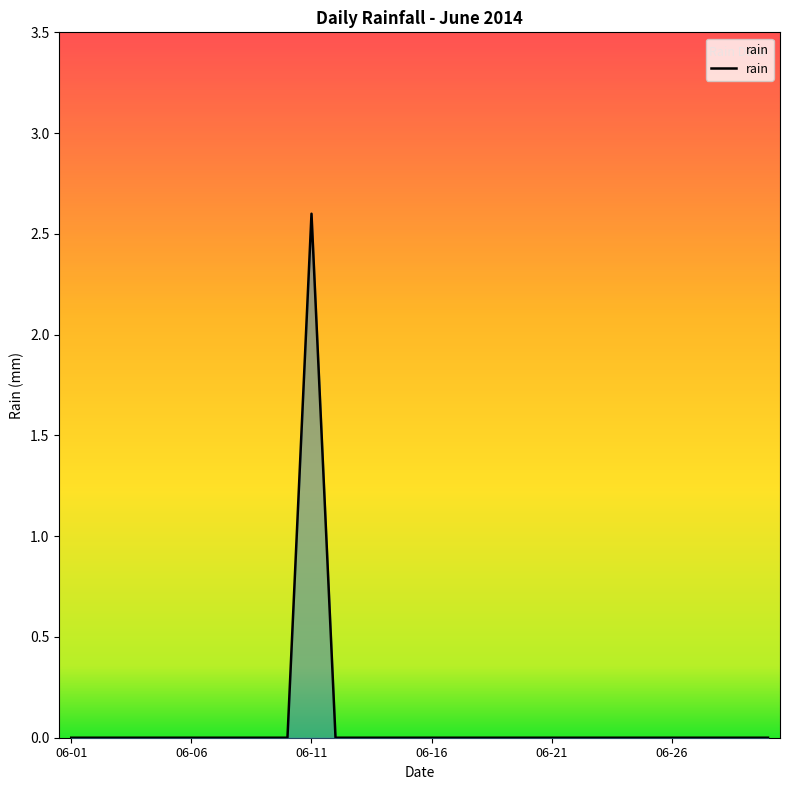

What is the greatest value displayed?

2.6